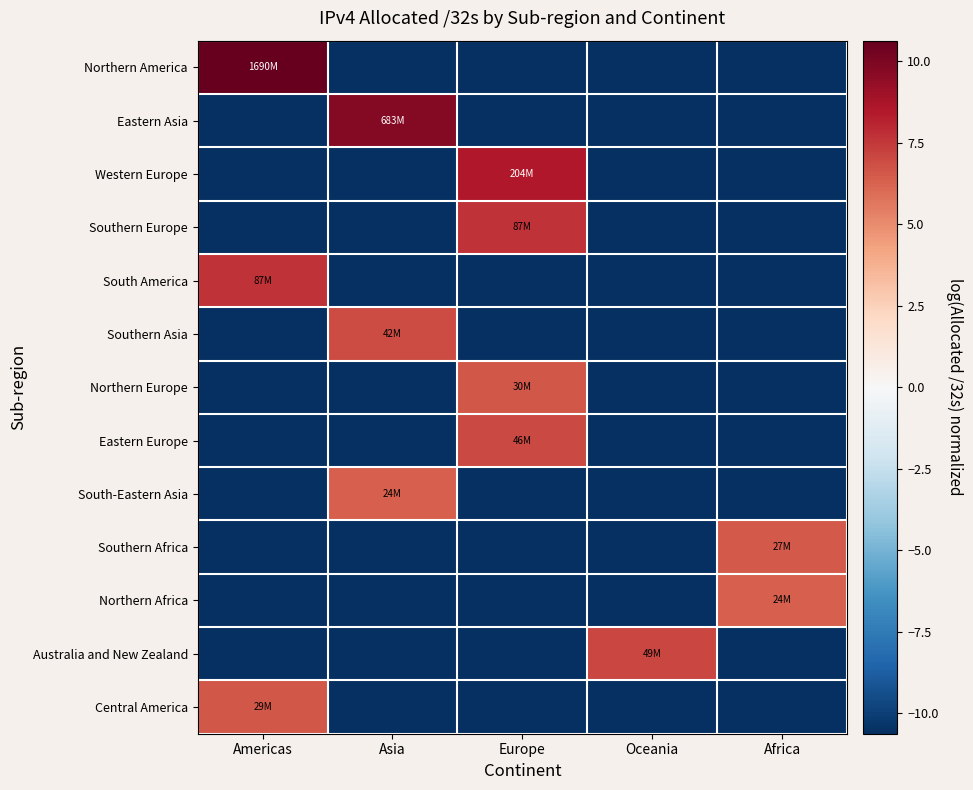

Reading left to right, transcribe all the data shown in this chart.

Northern America: Americas=10.6	Asia=-10.6	Europe=-10.6	Oceania=-10.6	Africa=-10.6
Eastern Asia: Americas=-10.6	Asia=9.7	Europe=-10.6	Oceania=-10.6	Africa=-10.6
Western Europe: Americas=-10.6	Asia=-10.6	Europe=8.5	Oceania=-10.6	Africa=-10.6
Southern Europe: Americas=-10.6	Asia=-10.6	Europe=7.7	Oceania=-10.6	Africa=-10.6
South America: Americas=7.7	Asia=-10.6	Europe=-10.6	Oceania=-10.6	Africa=-10.6
Southern Asia: Americas=-10.6	Asia=6.9	Europe=-10.6	Oceania=-10.6	Africa=-10.6
Northern Europe: Americas=-10.6	Asia=-10.6	Europe=6.6	Oceania=-10.6	Africa=-10.6
Eastern Europe: Americas=-10.6	Asia=-10.6	Europe=7.0	Oceania=-10.6	Africa=-10.6
South-Eastern Asia: Americas=-10.6	Asia=6.4	Europe=-10.6	Oceania=-10.6	Africa=-10.6
Southern Africa: Americas=-10.6	Asia=-10.6	Europe=-10.6	Oceania=-10.6	Africa=6.5
Northern Africa: Americas=-10.6	Asia=-10.6	Europe=-10.6	Oceania=-10.6	Africa=6.4
Australia and New Zealand: Americas=-10.6	Asia=-10.6	Europe=-10.6	Oceania=7.1	Africa=-10.6
Central America: Americas=6.6	Asia=-10.6	Europe=-10.6	Oceania=-10.6	Africa=-10.6